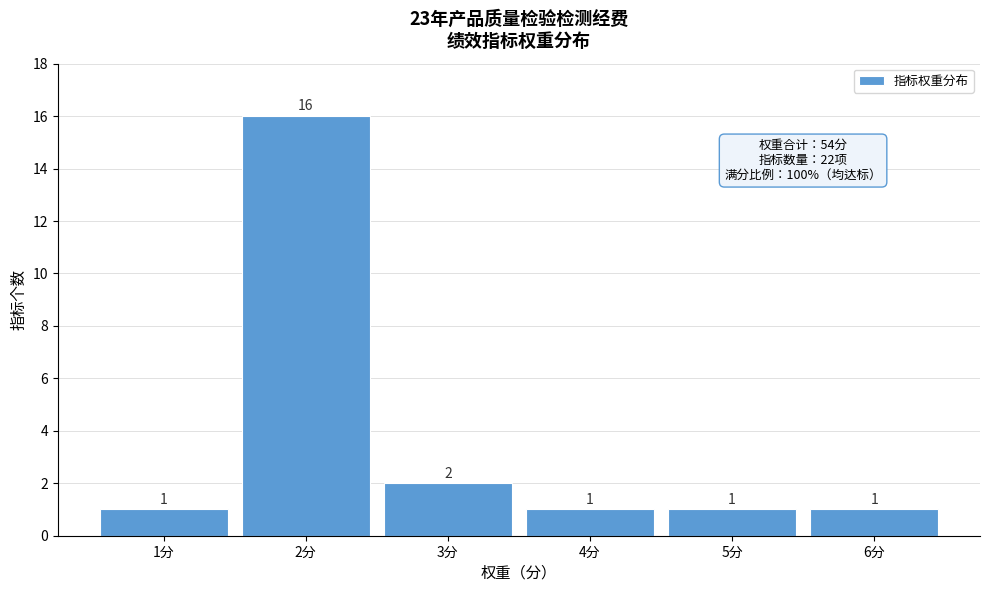

Reading left to right, what are all the values shown in this chart?

1分=1	2分=16	3分=2	4分=1	5分=1	6分=1